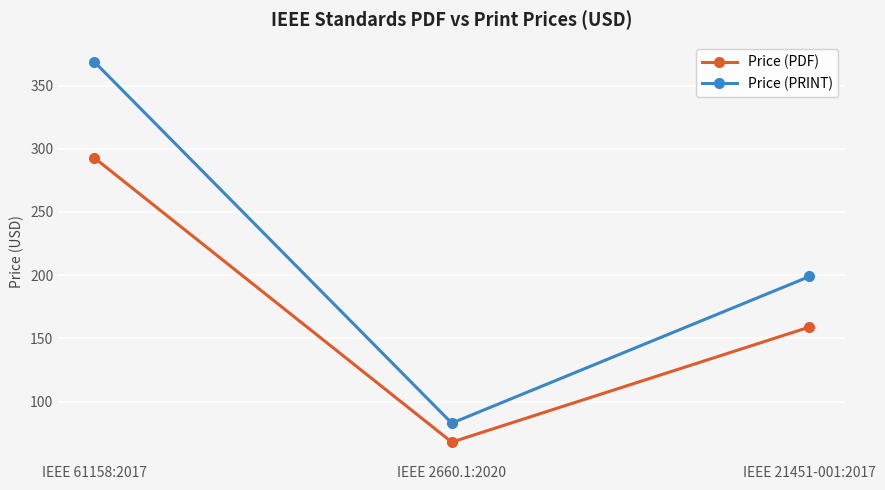

List the series in order of their peak value, highest first.

Price (PRINT), Price (PDF)